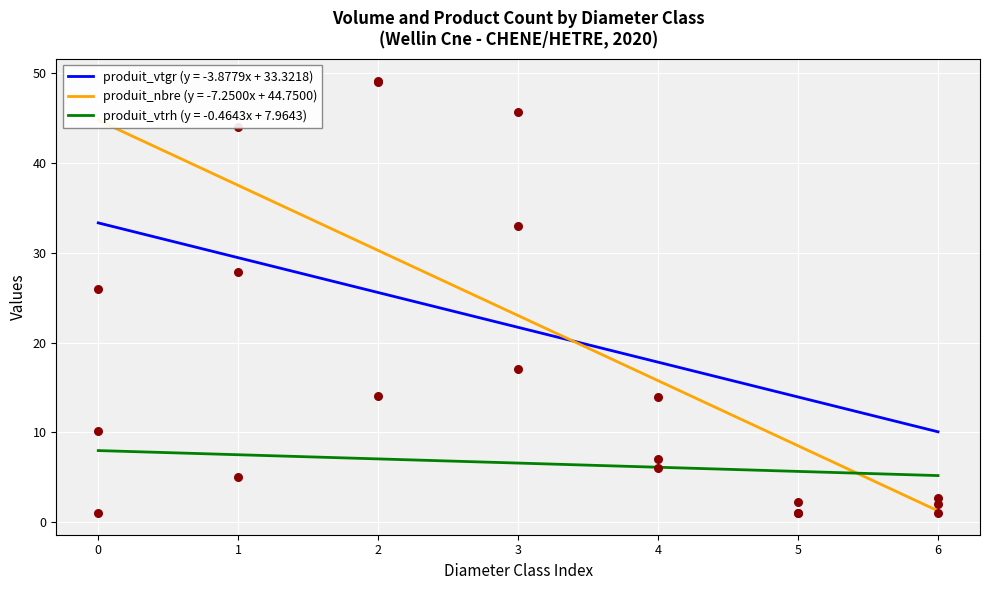

At how many categories does at least one series exceed 26?

3